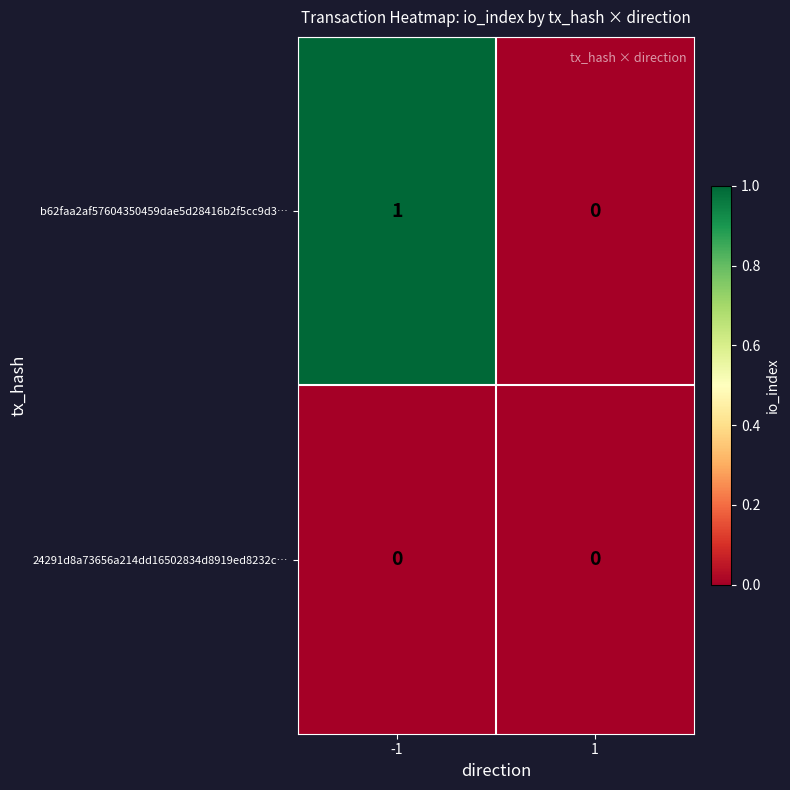

The value of 24291d8a73656a214dd16502834d8919ed8232c… at 1 is 0. True or false?

True